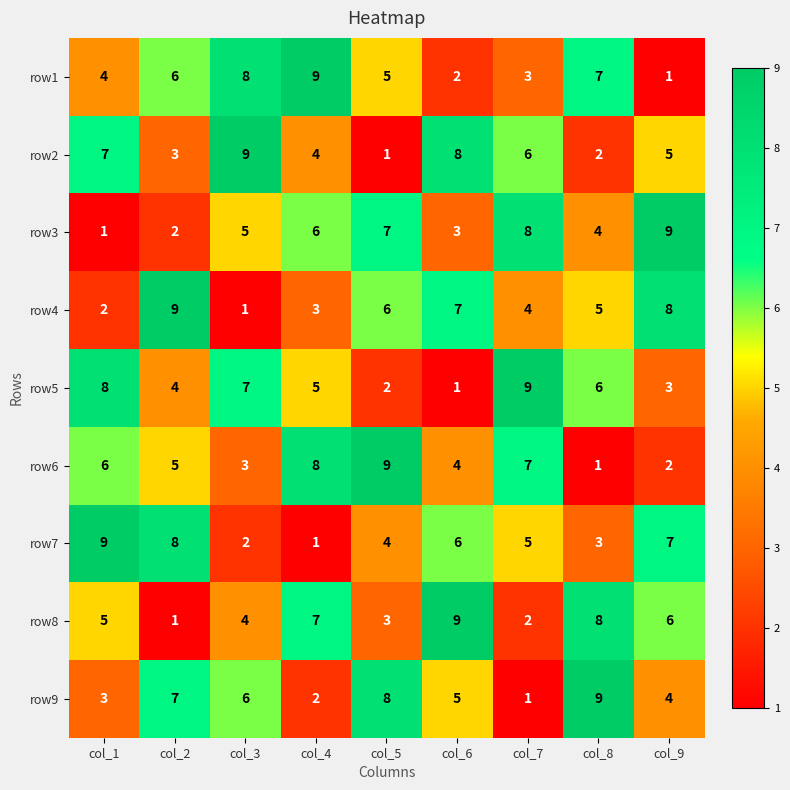

How many distinct data groups are displayed?

9